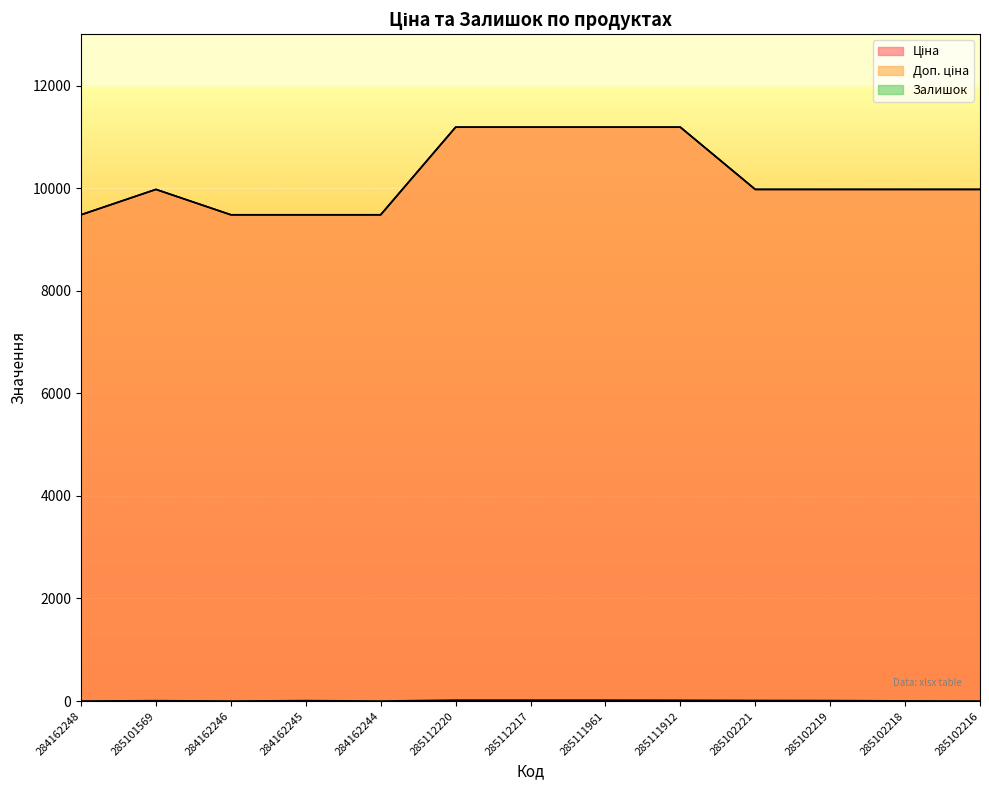

What is the label of the 6th point from the left?

285112220